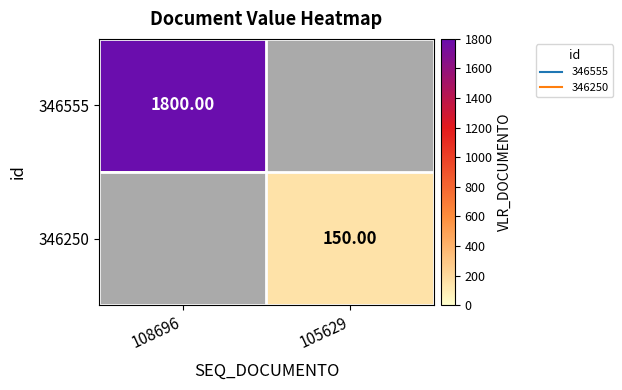

How many data points in 346555 are less than 1800?

1